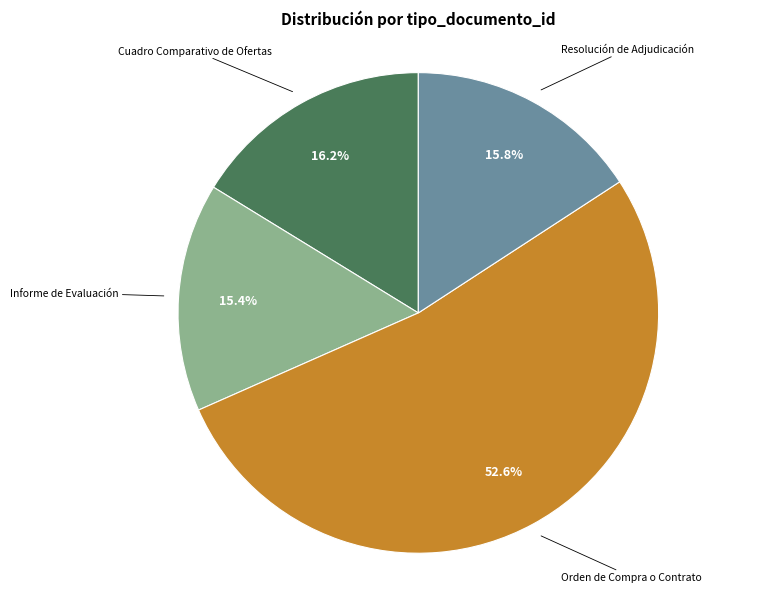

Which slice is the largest?

Orden de Compra o Contrato